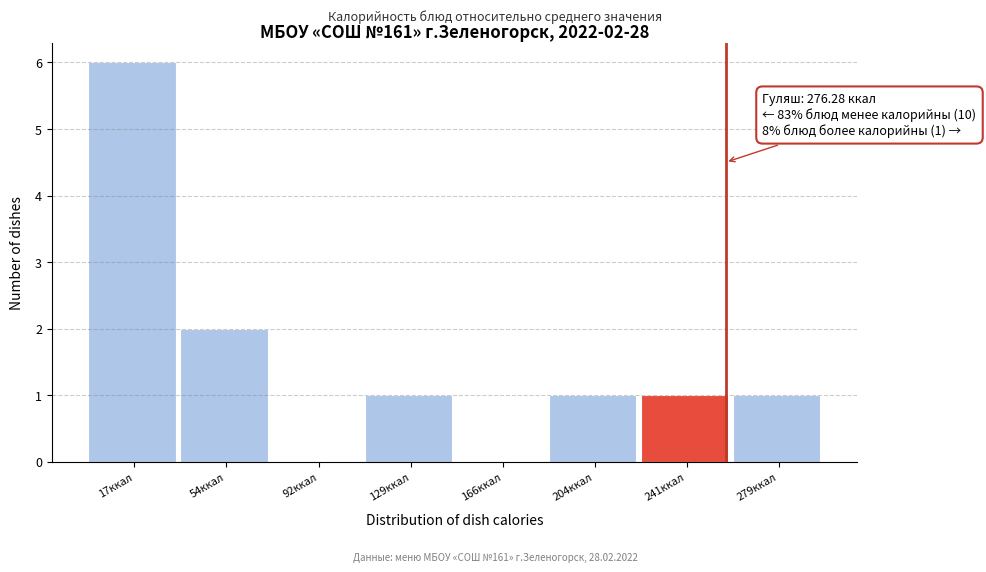

Reading left to right, extract all data points from this chart.

17ккал=6	54ккал=2	92ккал=0	129ккал=1	166ккал=0	204ккал=1	241ккал=1	279ккал=1